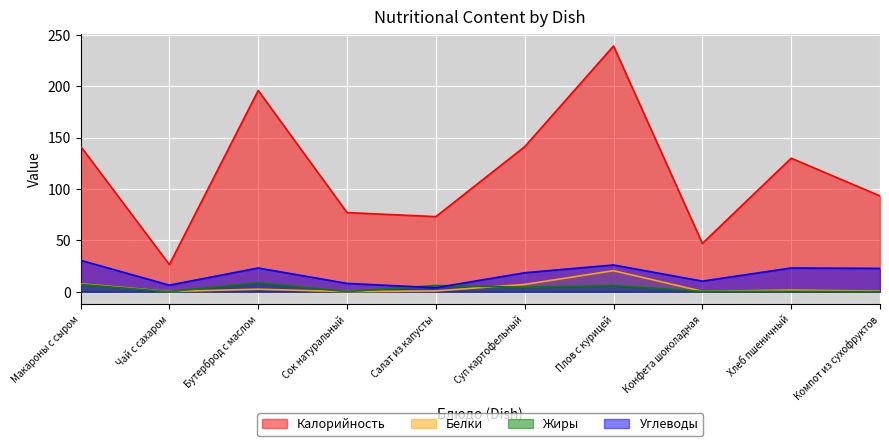

How many lines are shown in the chart?

4